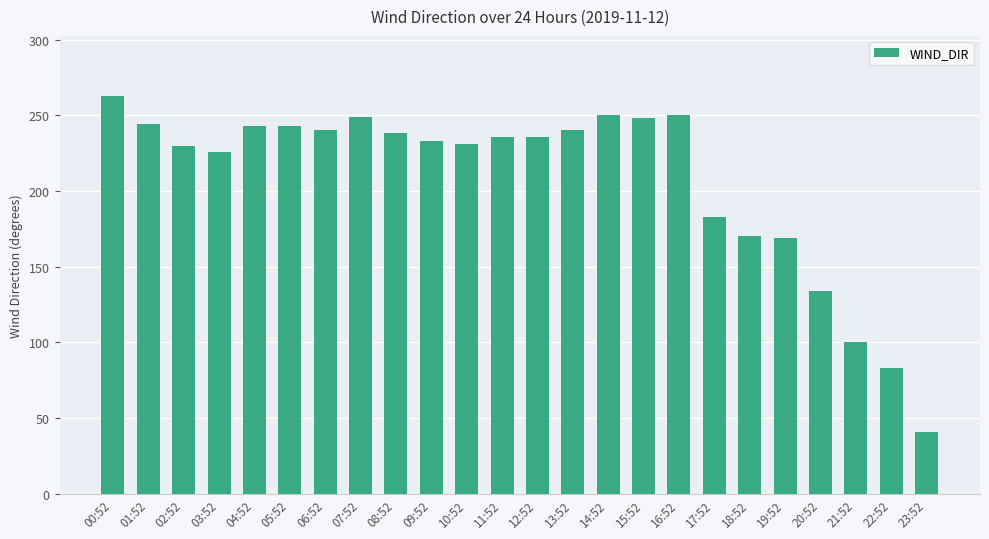

Which label corresponds to the smallest value in the chart?

23:52